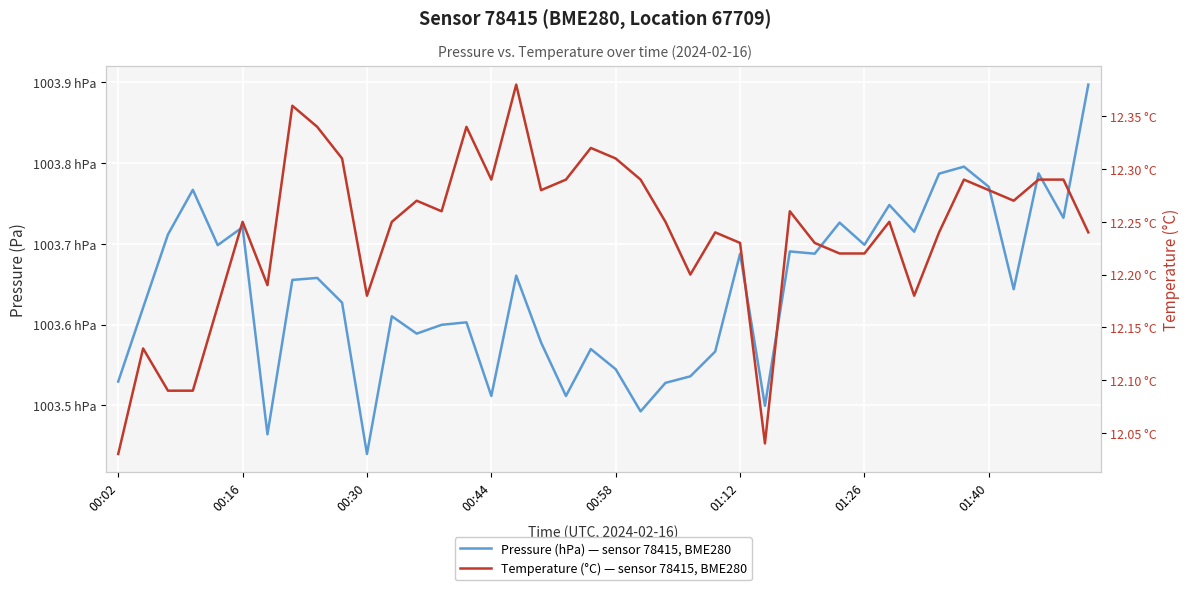

Rank the series by their maximum value, from lowest to highest.

temperature, pressure